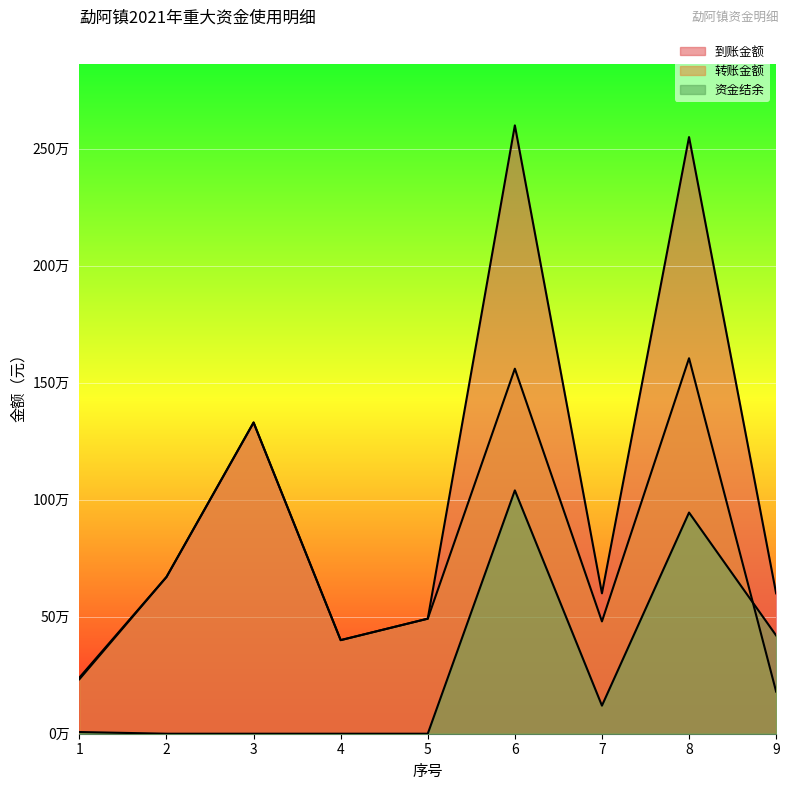

What are all the series names shown in the legend?

到账金额, 转账金额, 资金结余